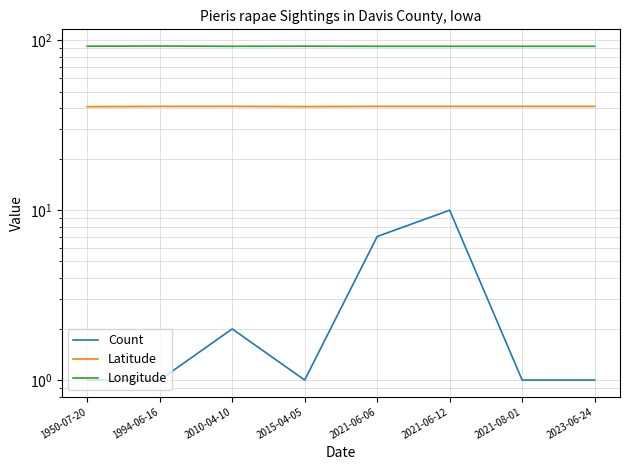

Which category has the highest value in the Count series?

2021-06-12